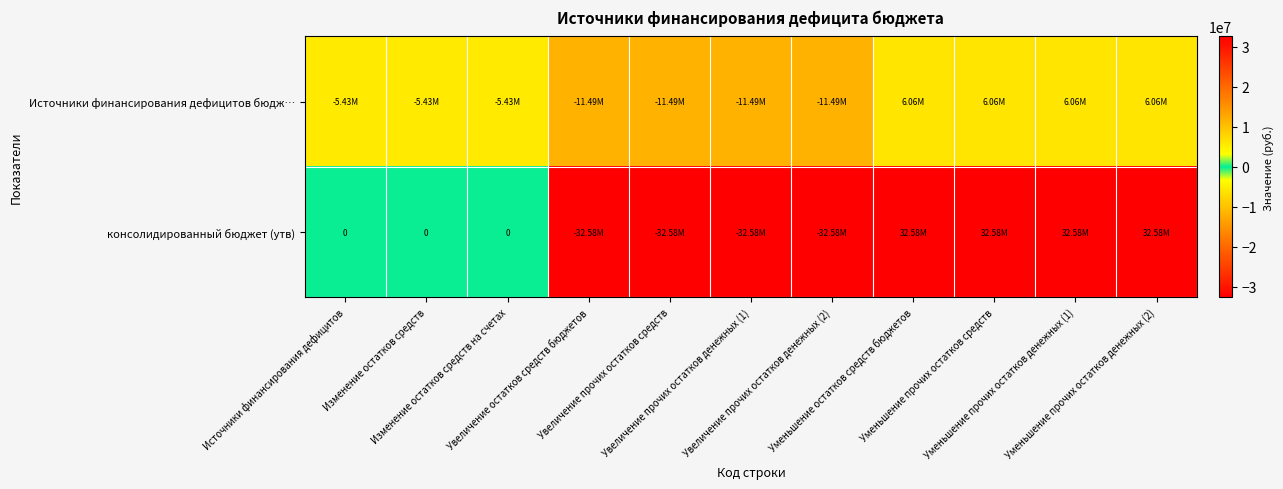

The value of Источники финансирования дефицитов бюдж… at Изменение остатков средств is -1276651.8. True or false?

False